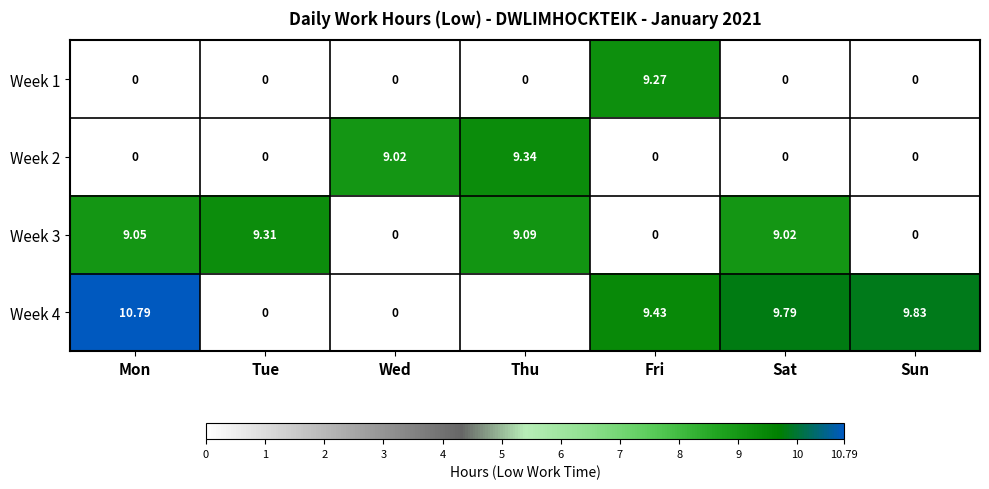

True or false: Week 2 has a value of 0.0 at Sat.

True